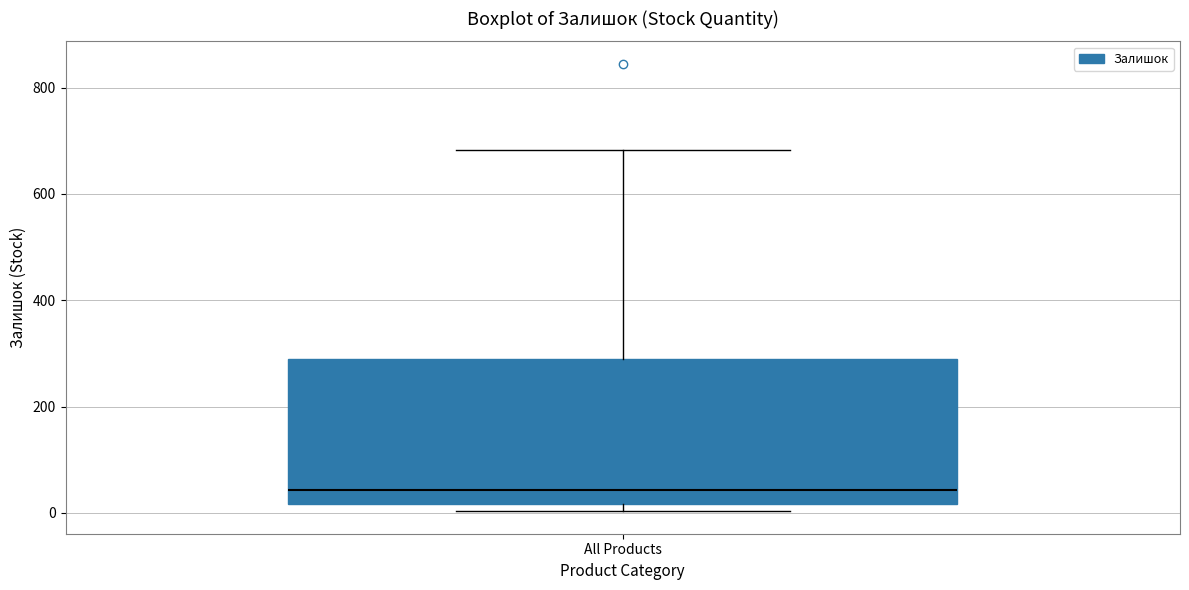

Where does the median line of the box for All Products sit on the y-axis? The values are not printed on the chart, so give them approximately, as read against the axis.

40